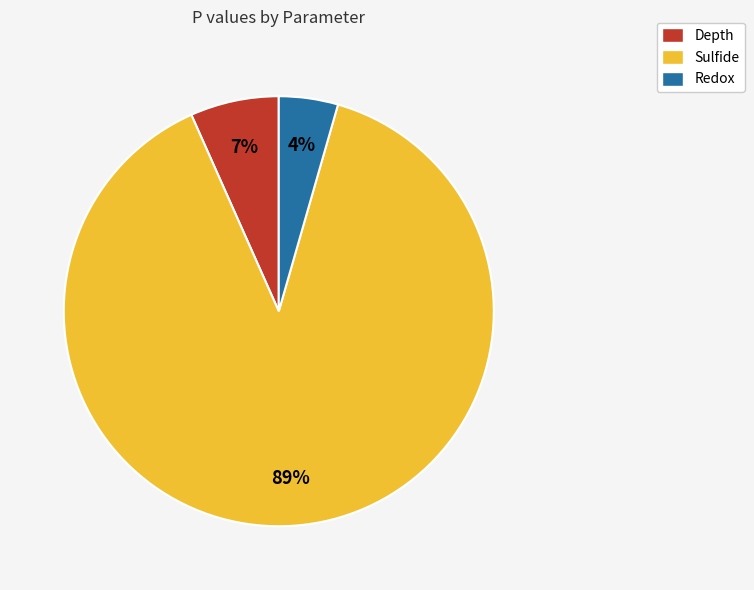

Rank the categories by value from lowest to highest.

Redox, Depth, Sulfide